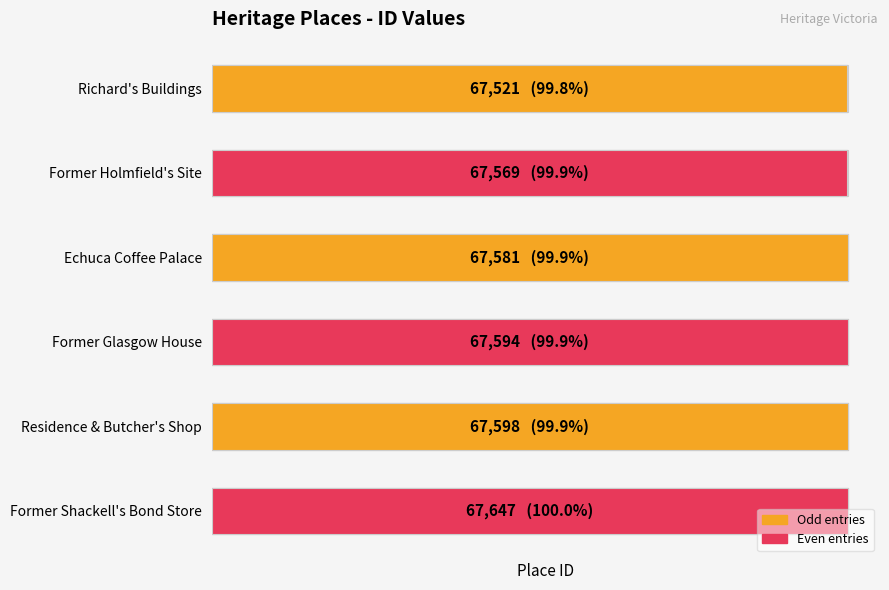

True or false: the data shows 67594 at Former Glasgow House.

True